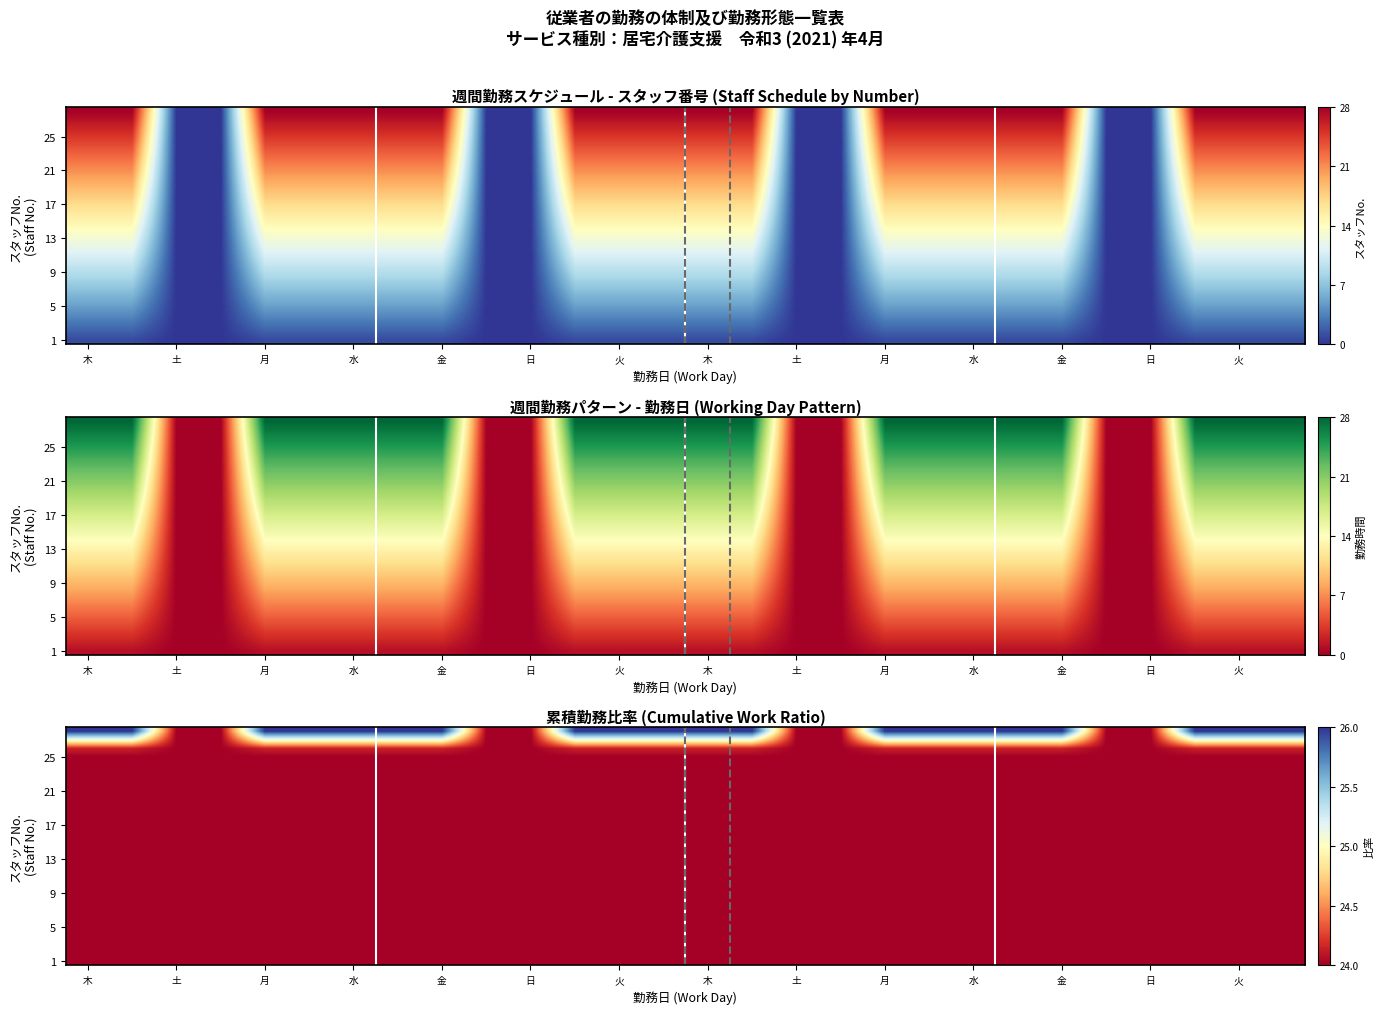

How many series are shown in this chart?

28